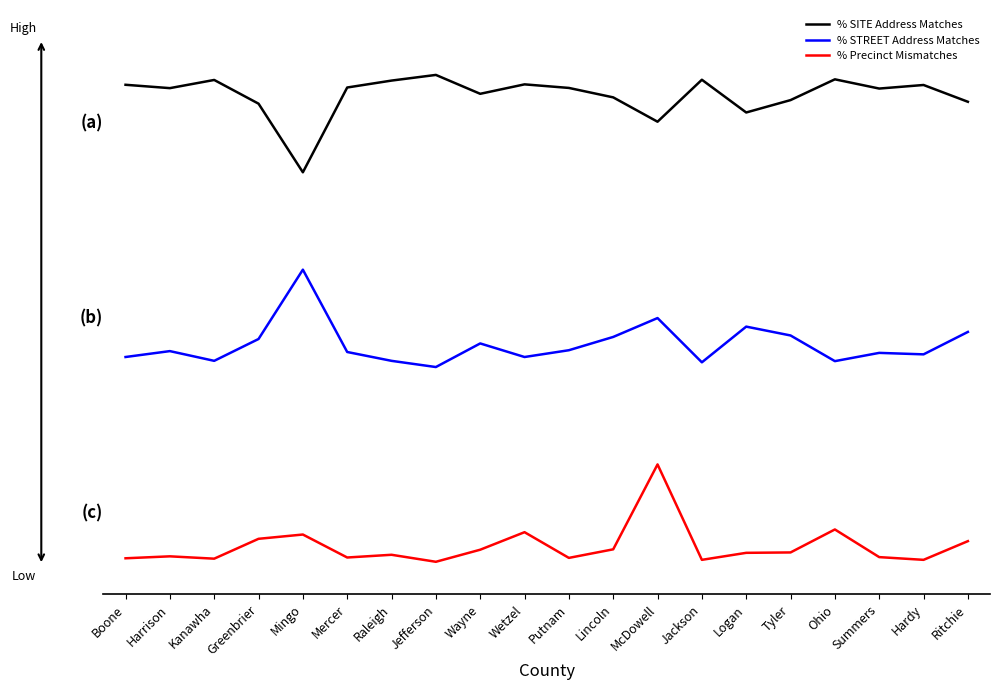

Which category has the lowest value in the % Precinct Mismatches series?

Jefferson